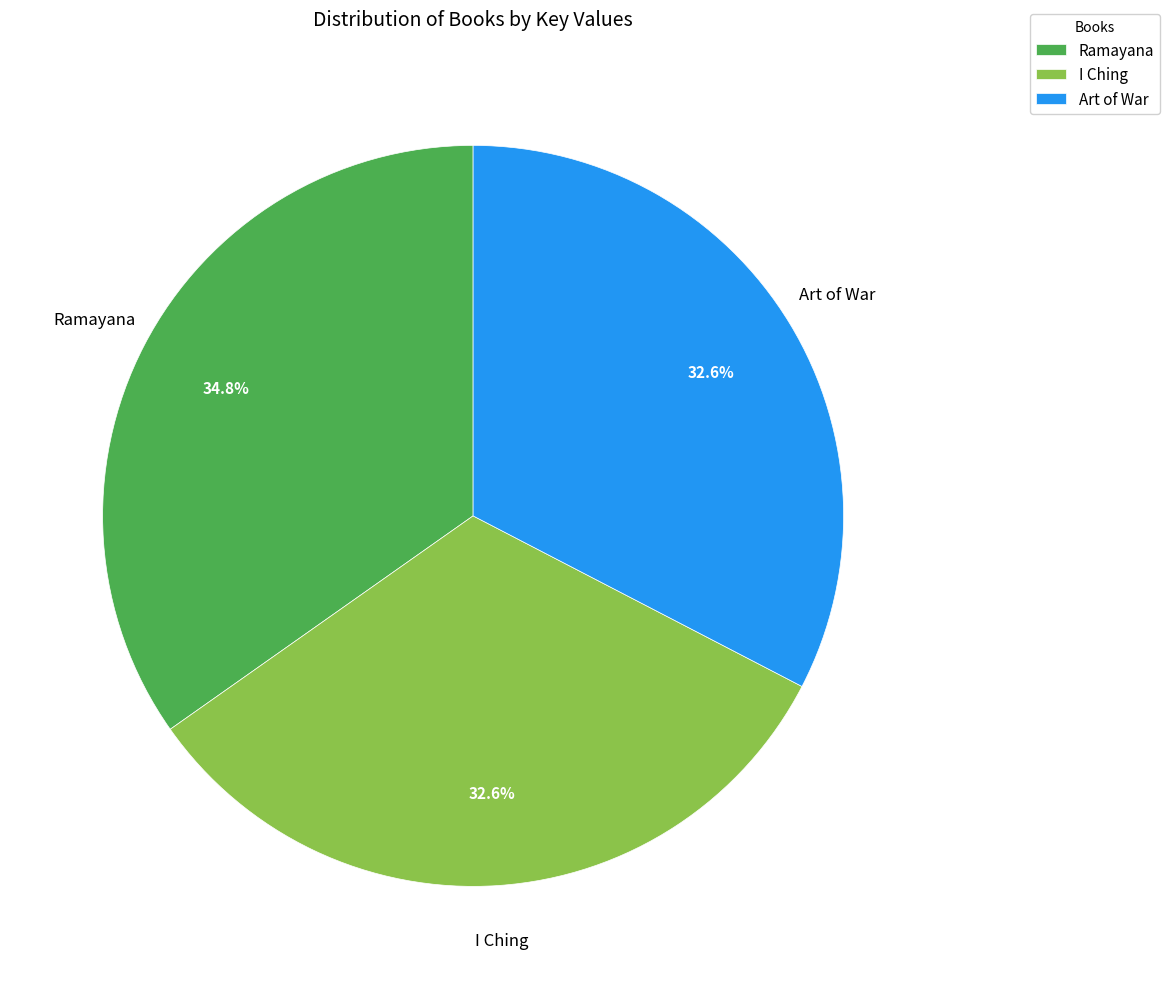

The Ramayana slice represents 35% of the pie. True or false?

True